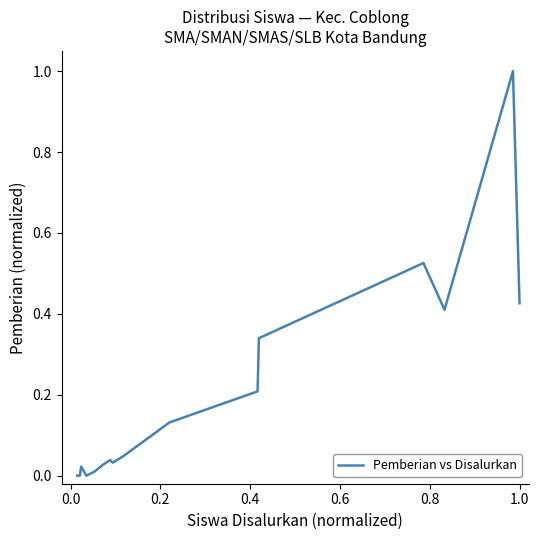

What is the difference between the maximum and minimum values?

1.0